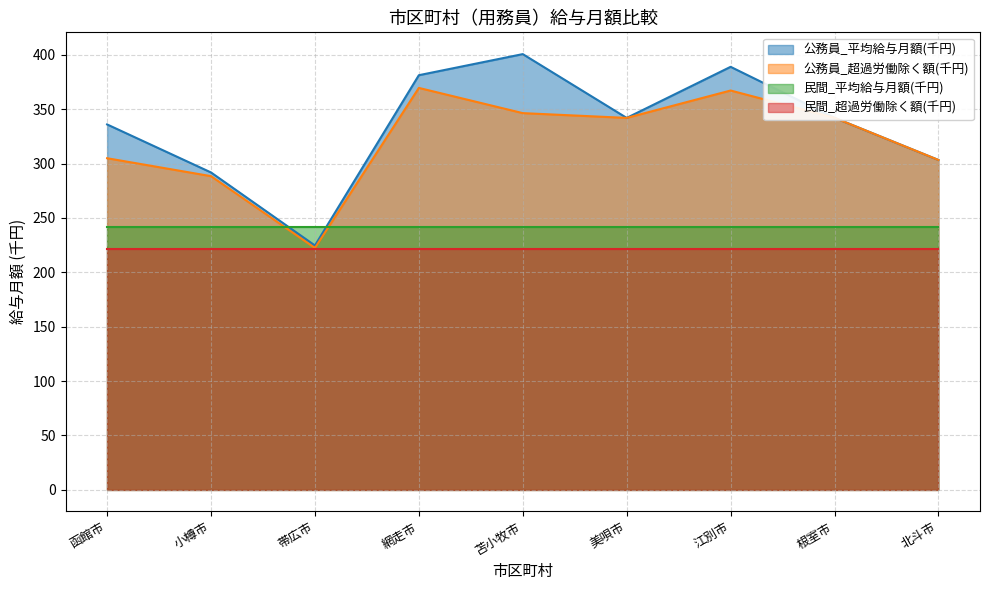

True or false: 公務員_平均給与月額(千円) has more than 0 points higher than both neighbors.

True